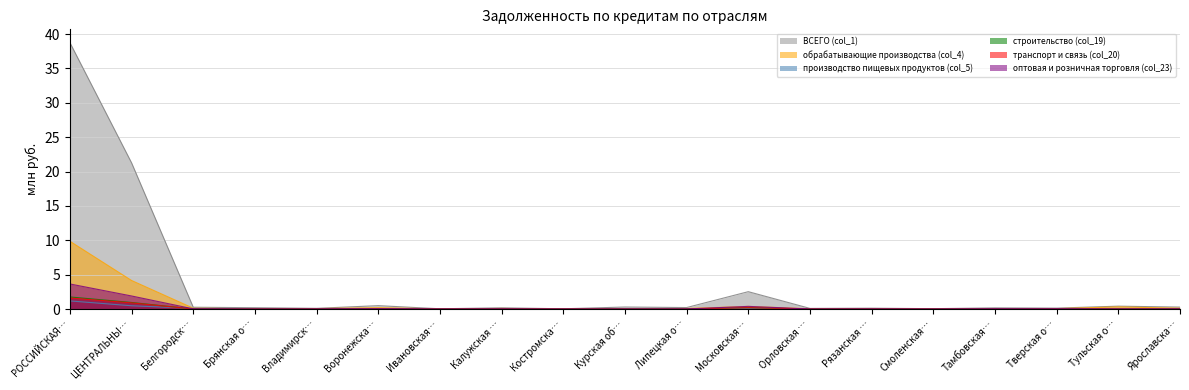

Does the chart display data point markers on the line(s)?

No